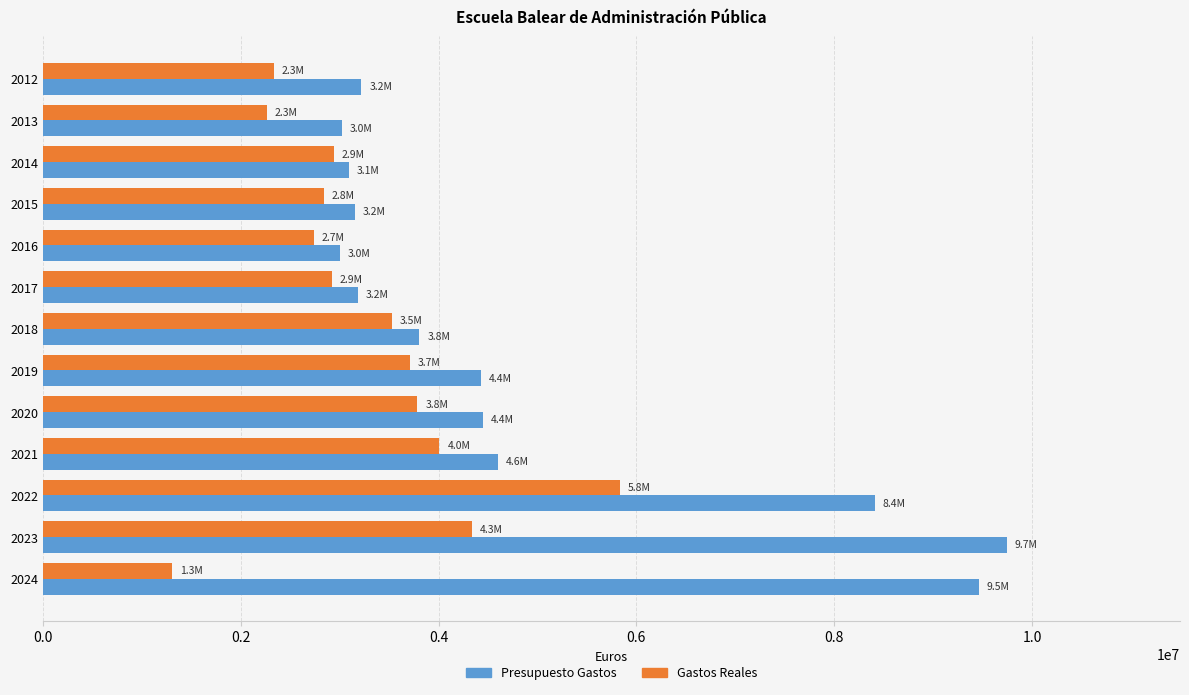

Which series changed the most between 2018 and 2024?

Presupuesto Gastos